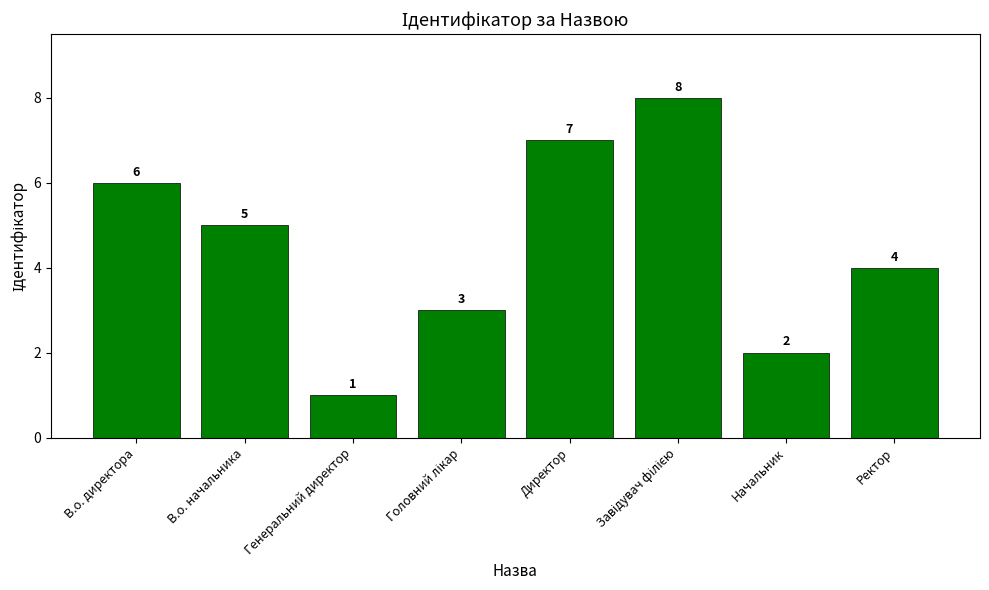

What position from the right is В.о. директора?

8